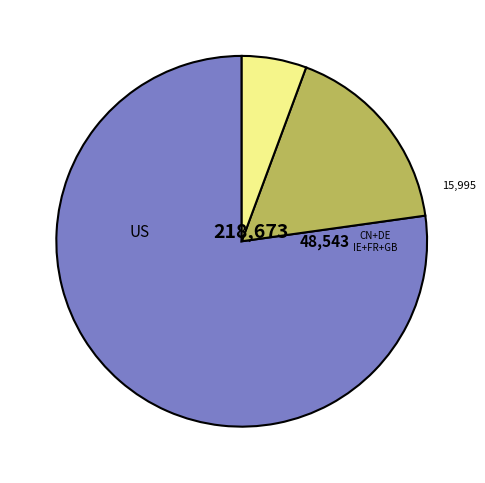

Count the number of slices in the pie.

3